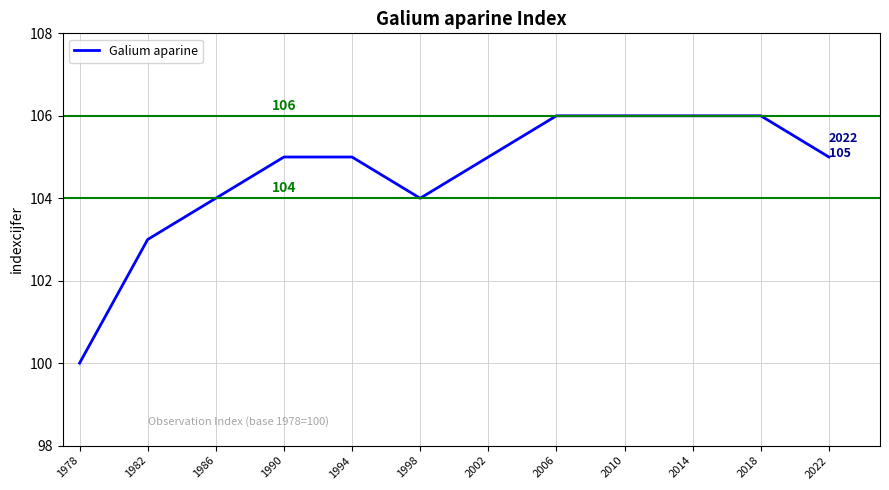

What is the change in value from 1998 to 2014?

+2